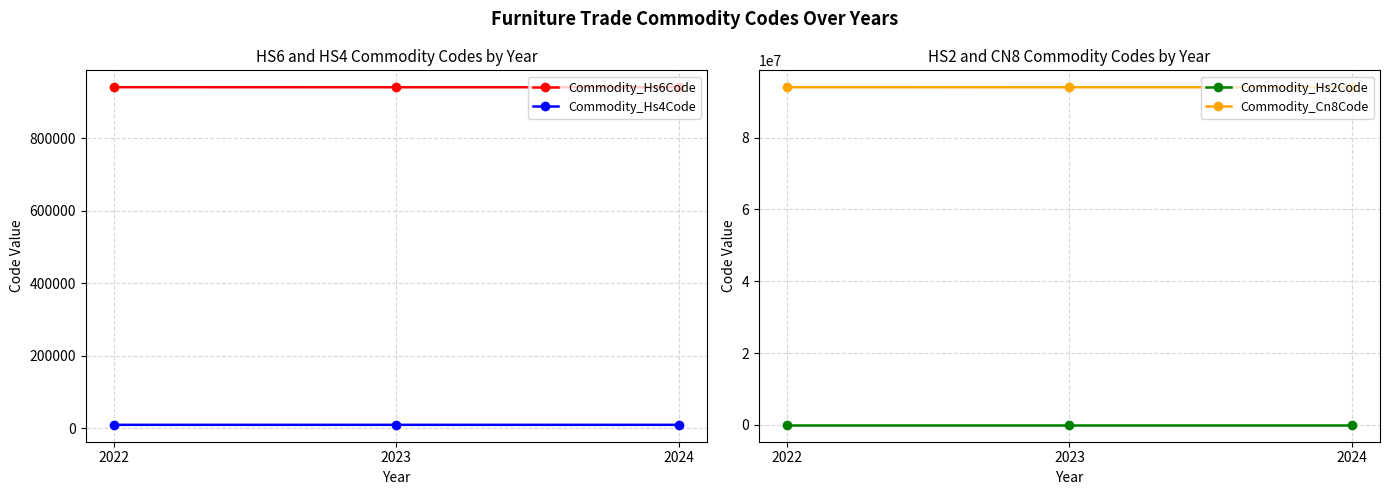

What are all the series names shown in the legend?

Commodity_Hs6Code, Commodity_Hs4Code, Commodity_Hs2Code, Commodity_Cn8Code